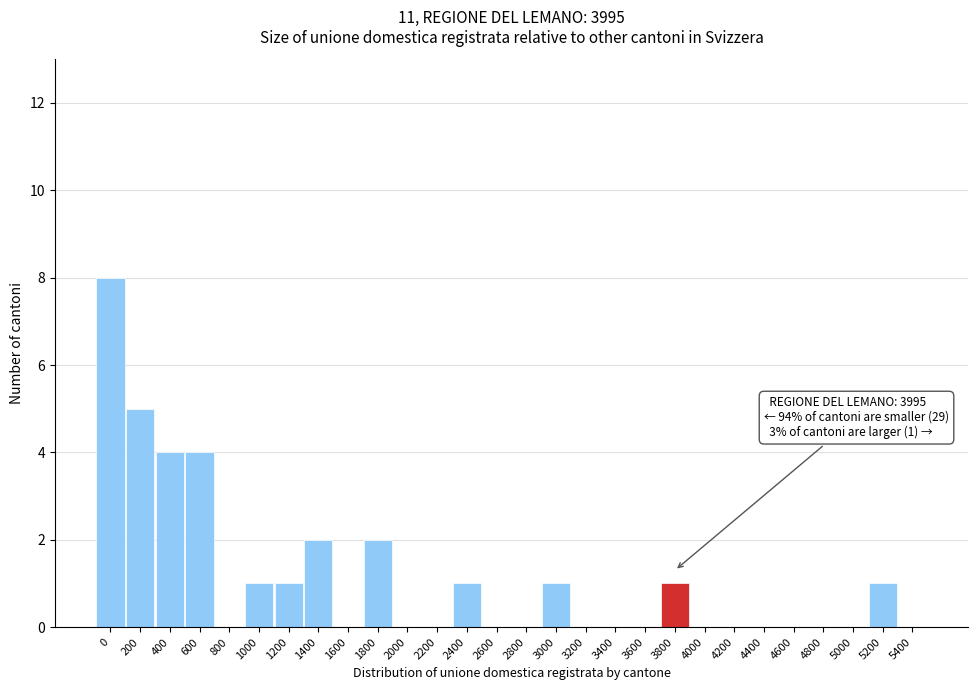

Reading left to right, extract all data points from this chart.

0=8	200=5	400=4	600=4	800=0	1000=1	1200=1	1400=2	1600=0	1800=2	2000=0	2200=0	2400=1	2600=0	2800=0	3000=1	3200=0	3400=0	3600=0	3800=1	4000=0	4200=0	4400=0	4600=0	4800=0	5000=0	5200=1	5400=0